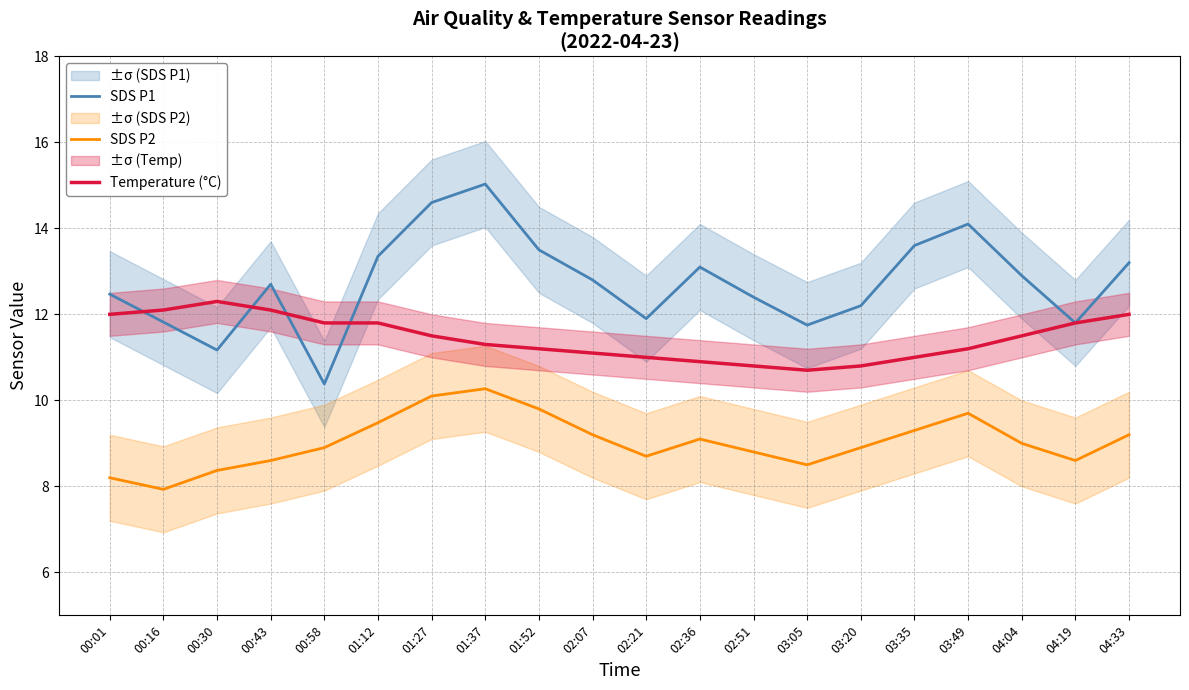

Does the chart have visible grid lines?

Yes